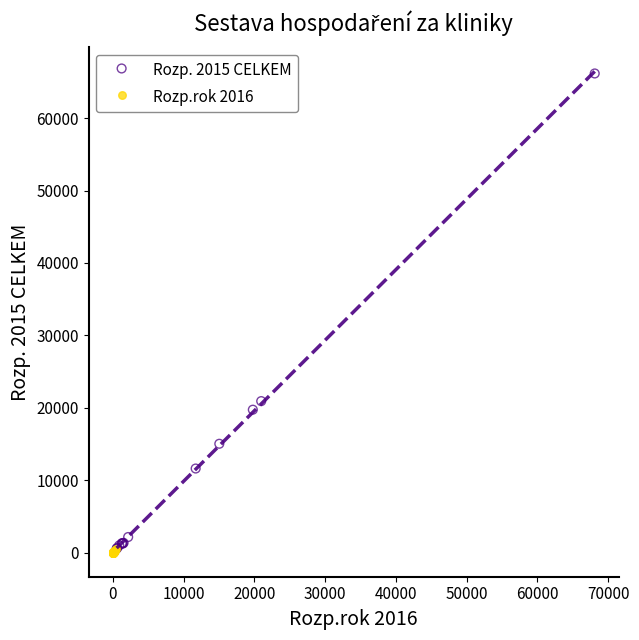

Which series has the widest spread of Y values?

Rozp. 2015 CELKEM